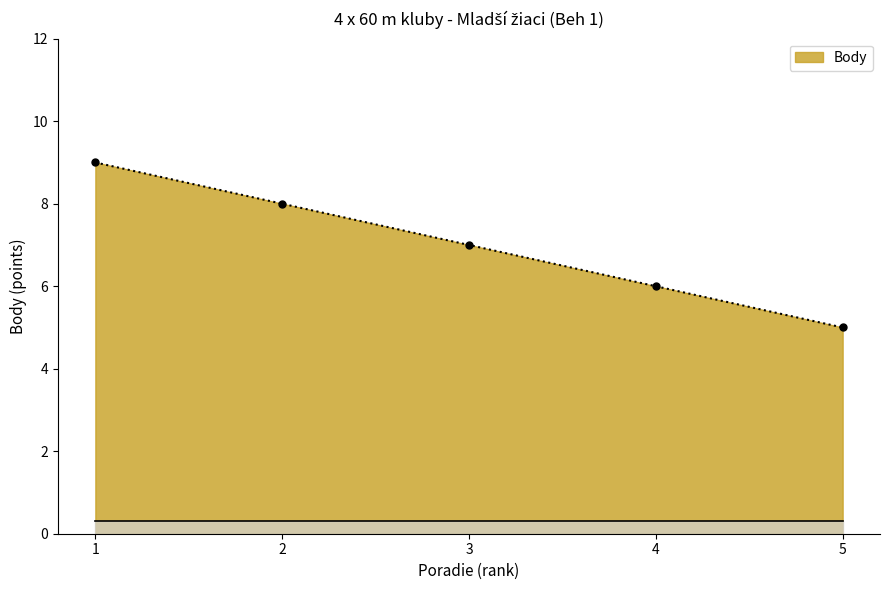

List the labels in order of value, largest first.

1, 2, 3, 4, 5